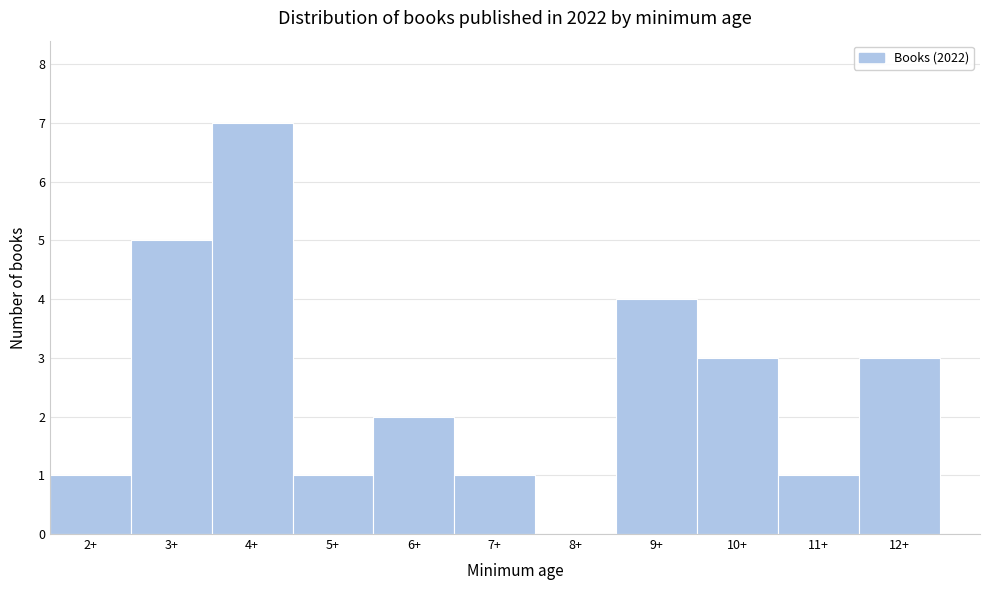

Reading left to right, transcribe this chart: for each bar, give the range it covers on the x-axis and its height. The values are not printed on the chart, so give them approximately, as read against the axis.

1.5 to 2.5: 1
2.5 to 3.5: 5
3.5 to 4.5: 7
4.5 to 5.5: 1
5.5 to 6.5: 2
6.5 to 7.5: 1
7.5 to 8.5: 0
8.5 to 9.5: 4
9.5 to 10.5: 3
10.5 to 11.5: 1
11.5 to 12.5: 3